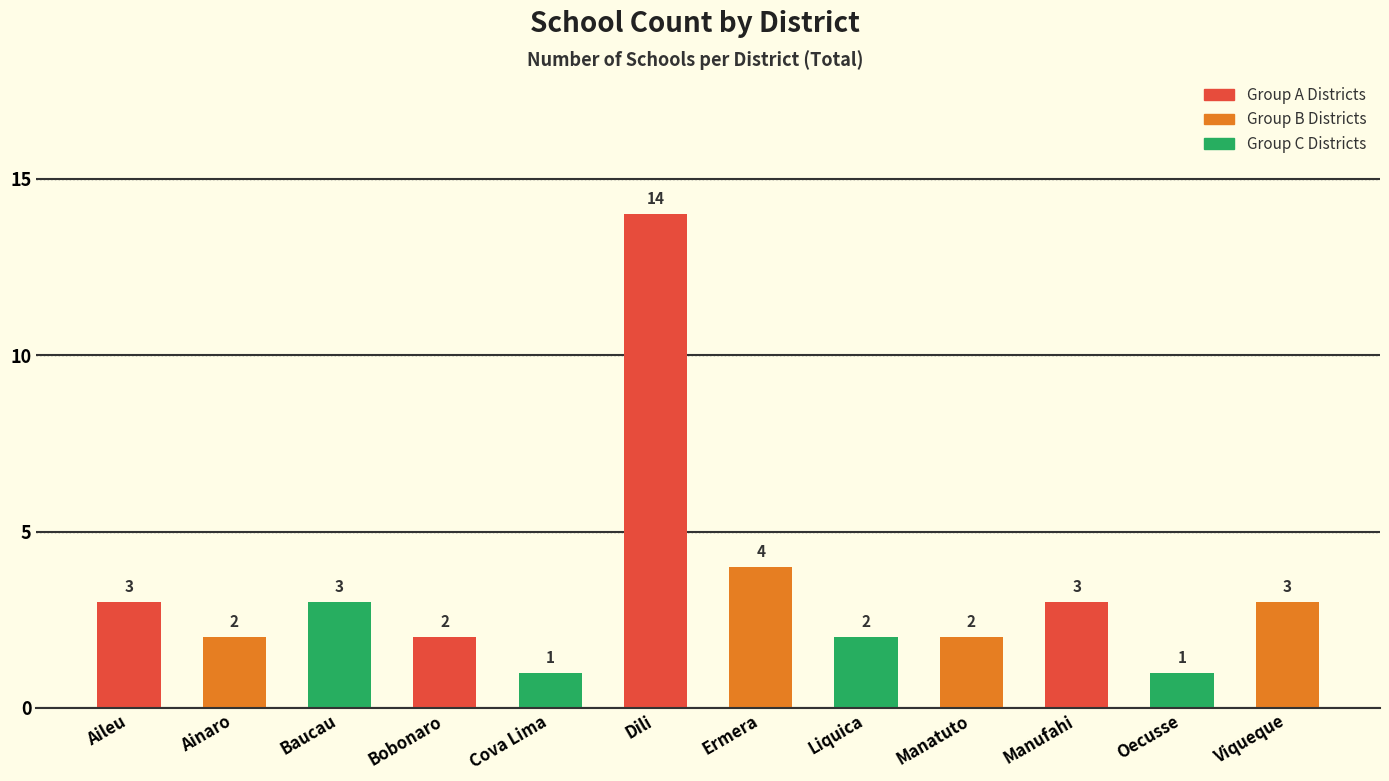

Are the bars horizontal?

No